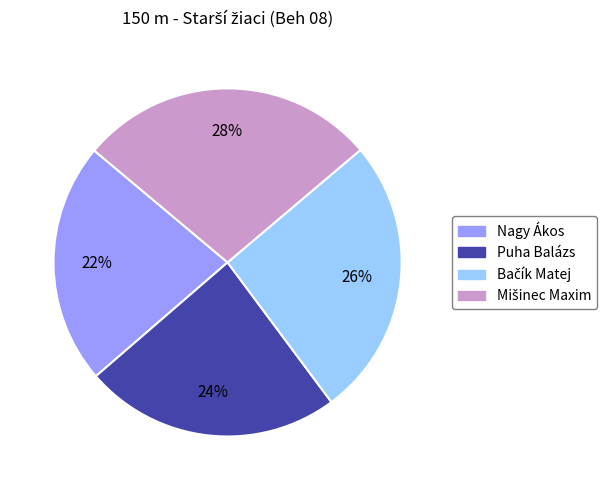

To the nearest percent, what portion does Nagy Ákos represent?

22%